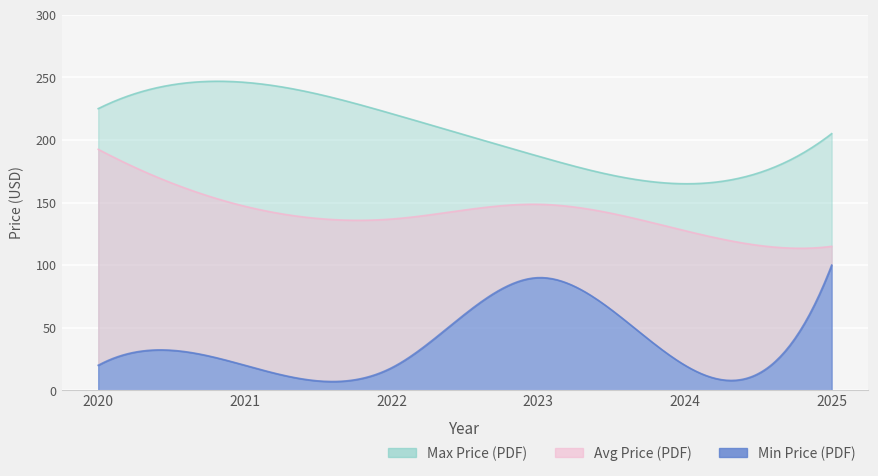

At how many categories does at least one series exceed 193?

4